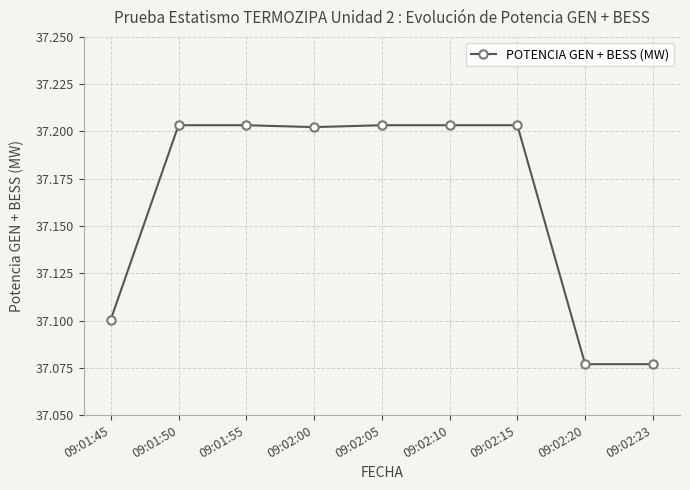

What is the sum of all values?

334.5